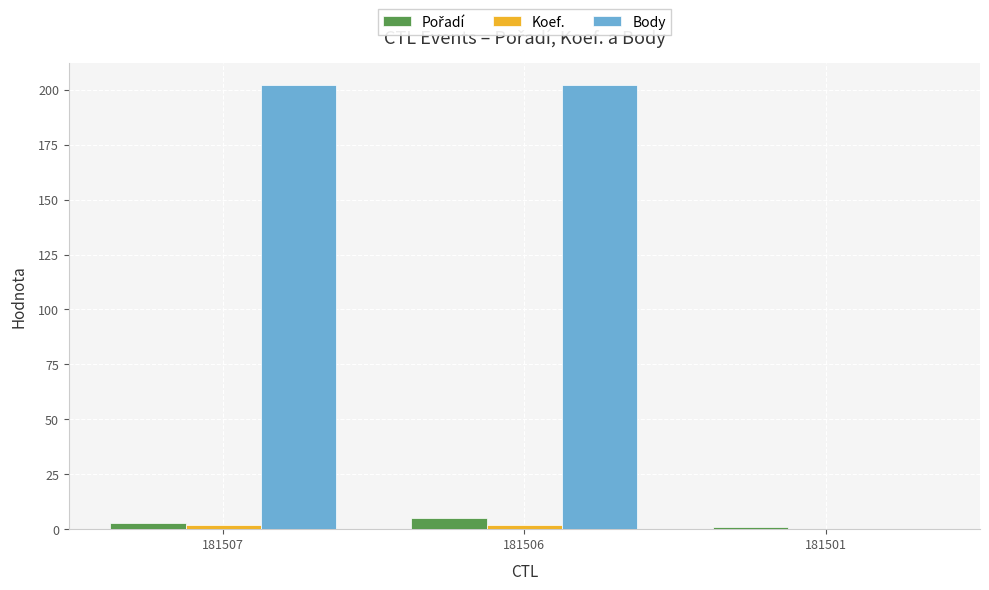

The Body series shows 0 at 181501. True or false?

True